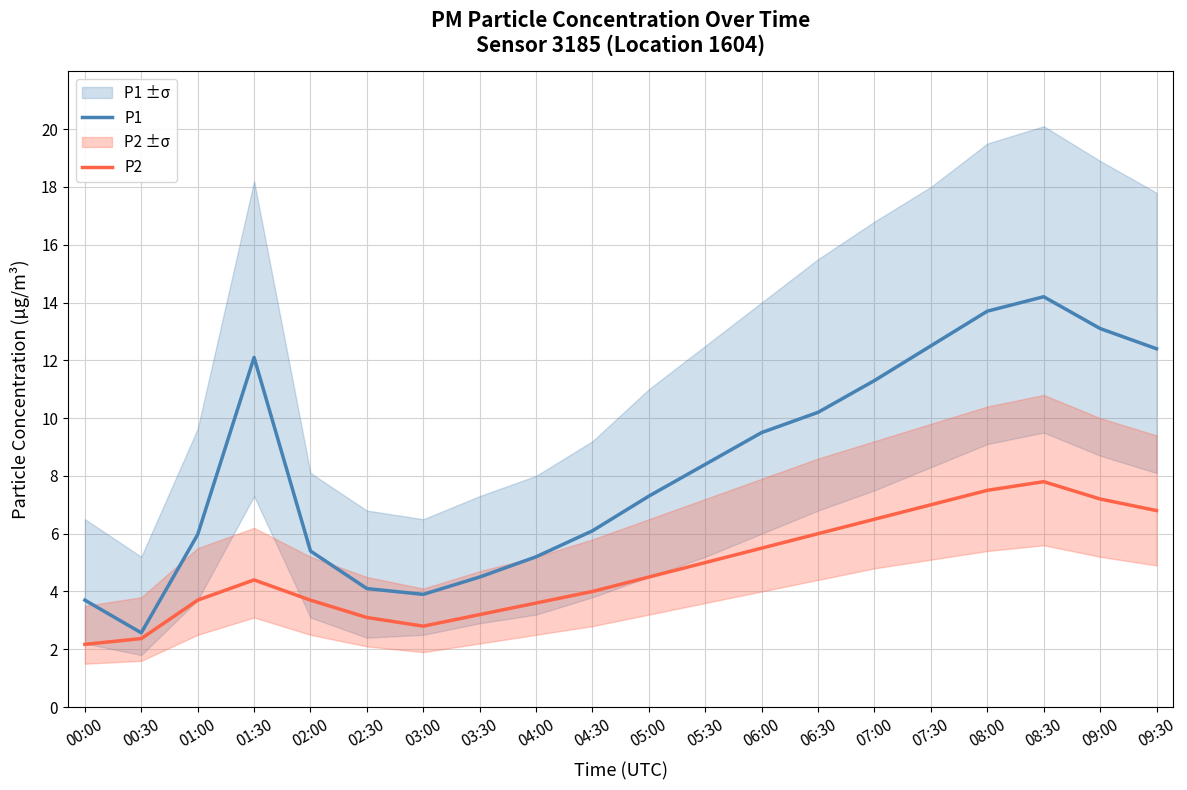

How many series are shown in this chart?

2